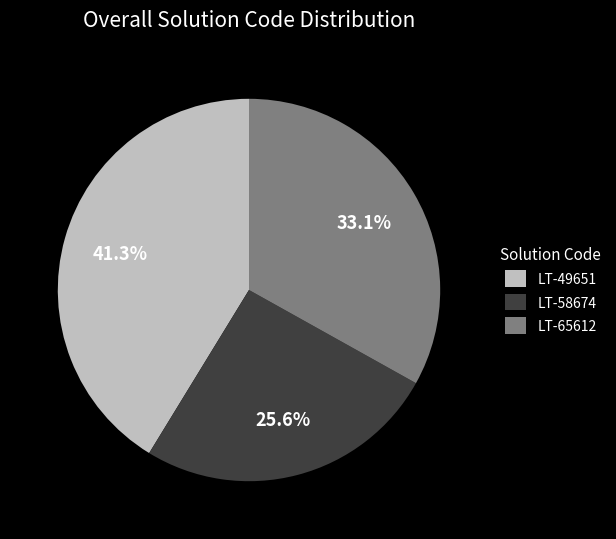

Rank the categories by value from lowest to highest.

LT-58674, LT-65612, LT-49651